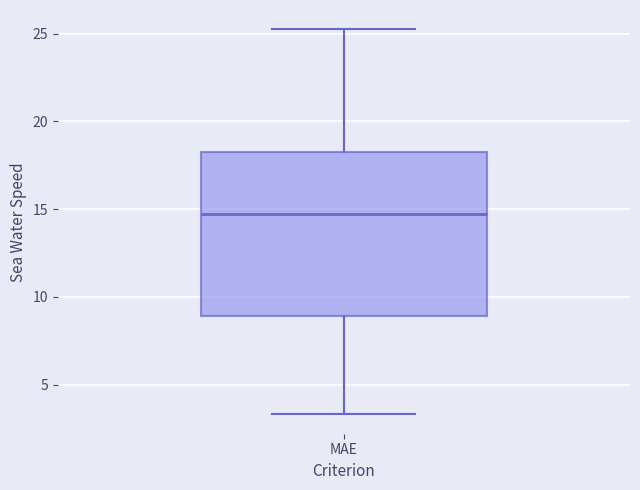

Read this box plot against the y-axis: the position of the median line, the range covered by the box, and the ends of both whiskers. The values are not printed on the chart, so give them approximately, as read against the axis.

median 14.5, box 9.0 to 18.5, whiskers 3.5 to 25.0